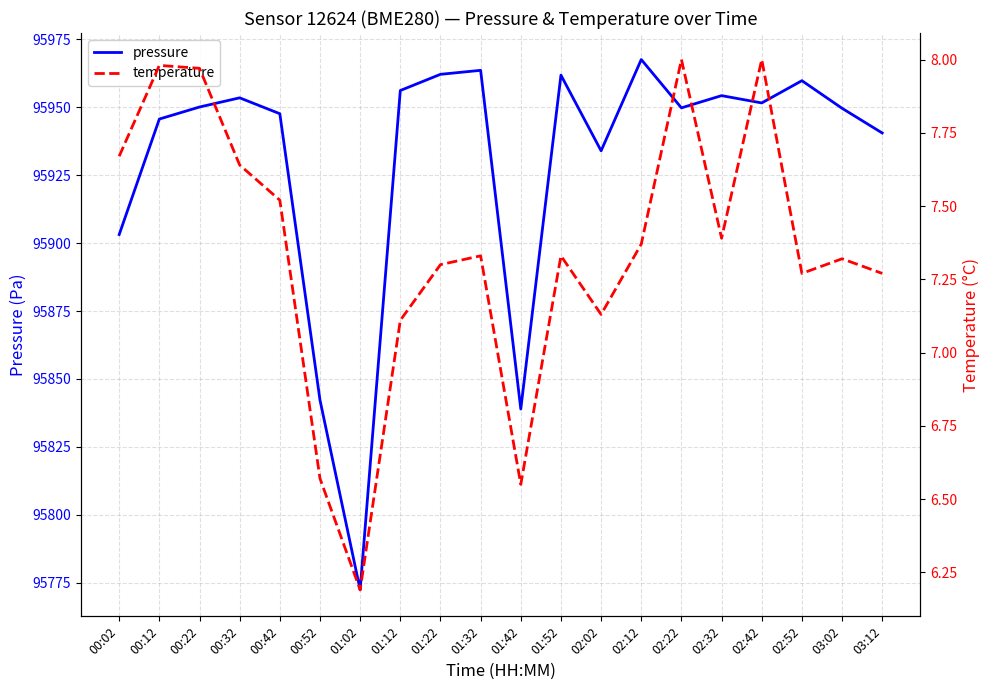

How many values in the pressure series are below 95950?

10